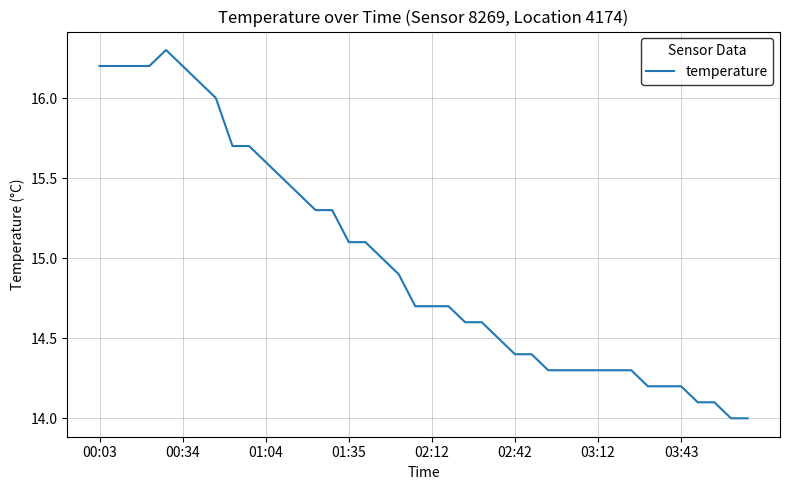

What is the difference between the maximum and minimum values?

2.3